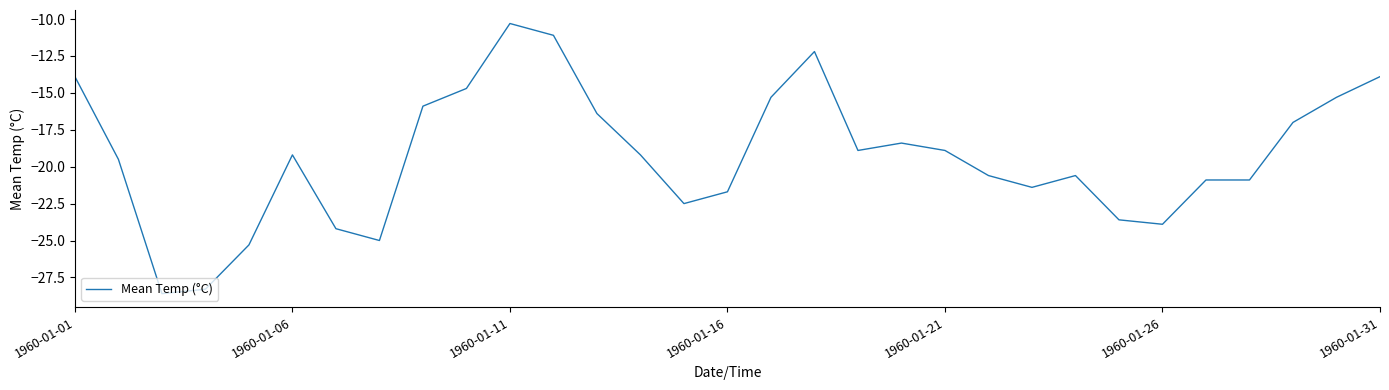

How many series are shown in this chart?

1